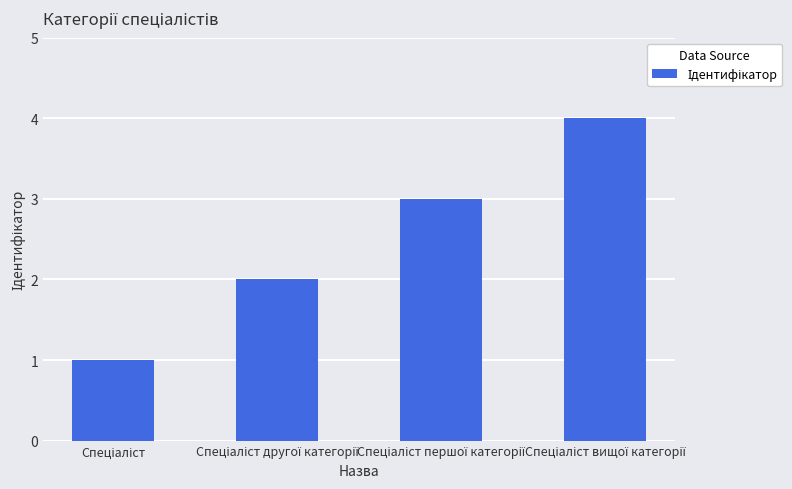

What is the sum of all values?

10